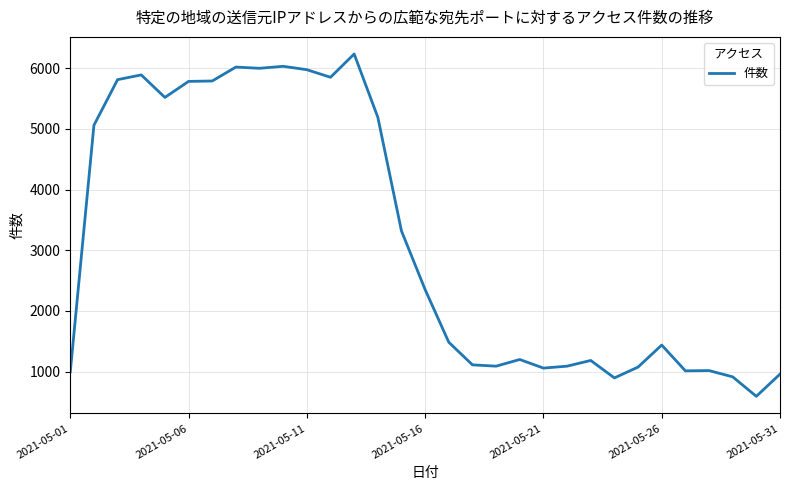

What is the difference between the maximum and minimum values?

5642.7